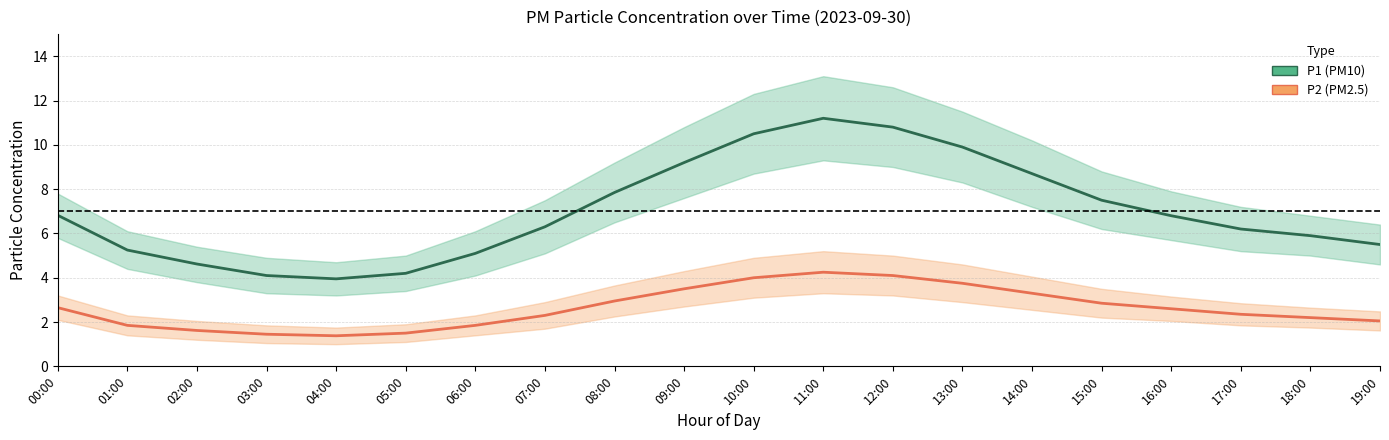

Reading right to left, what are all the values shown in this chart?

P1 (PM10): 19:00=5.5	18:00=5.9	17:00=6.2	16:00=6.8	15:00=7.5	14:00=8.7	13:00=9.9	12:00=10.8	11:00=11.2	10:00=10.5	09:00=9.2	08:00=7.8	07:00=6.3	06:00=5.1	05:00=4.2	04:00=4.0	03:00=4.1	02:00=4.6	01:00=5.2	00:00=6.8
P2 (PM2.5): 19:00=2.0	18:00=2.2	17:00=2.4	16:00=2.6	15:00=2.9	14:00=3.3	13:00=3.8	12:00=4.1	11:00=4.2	10:00=4.0	09:00=3.5	08:00=3.0	07:00=2.3	06:00=1.9	05:00=1.5	04:00=1.4	03:00=1.4	02:00=1.6	01:00=1.9	00:00=2.6